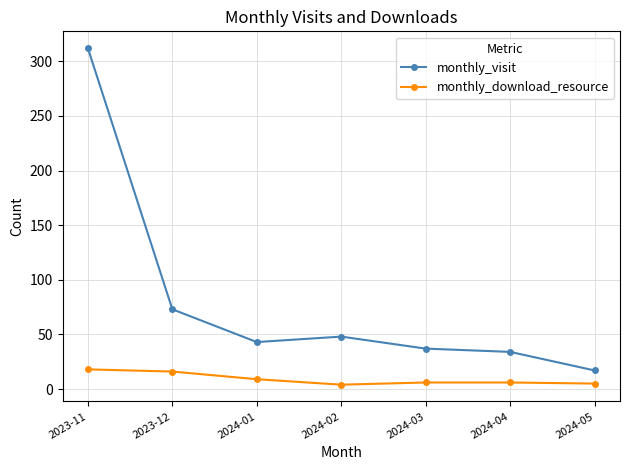

What is the value of the monthly_visit point at the 7th from the left?

17